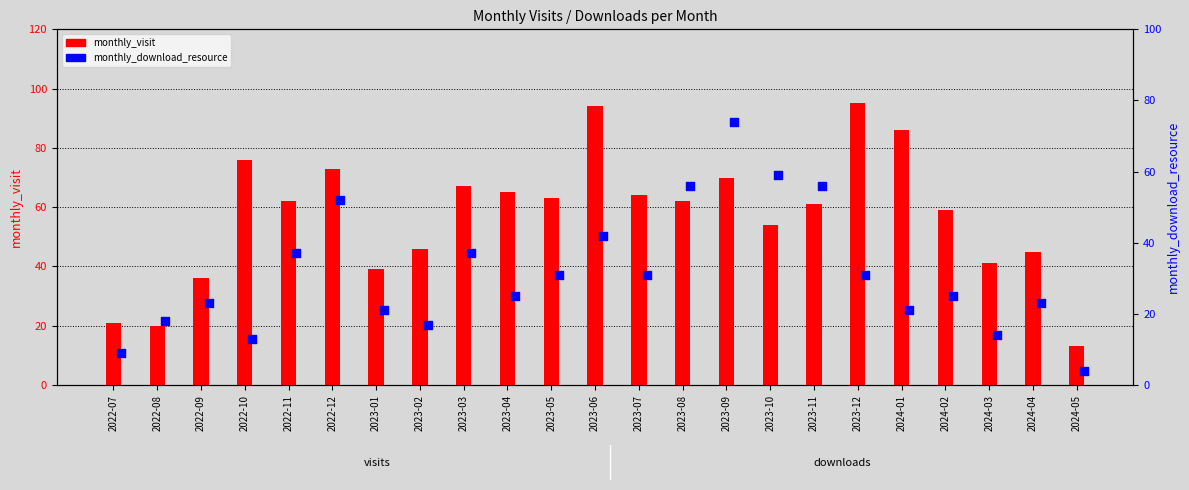

Is the value of monthly_visit at 2022-10 greater than the value of monthly_download_resource at 2023-12?

Yes